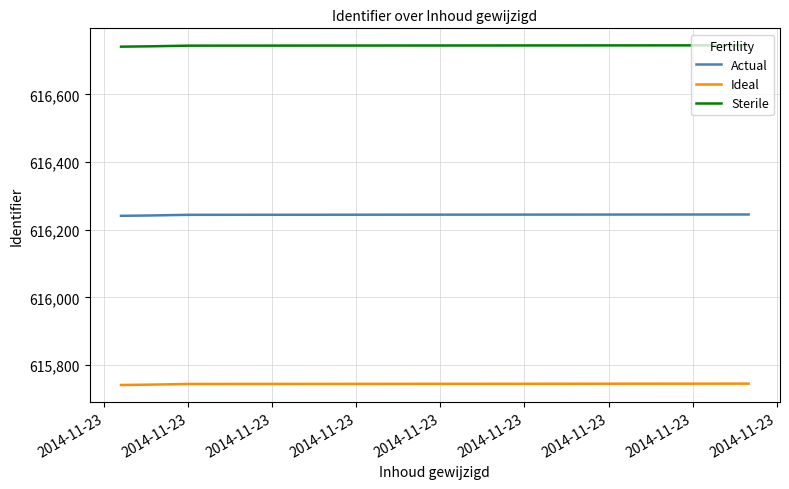

List the series in order of their overall mean, highest first.

Sterile, Actual, Ideal